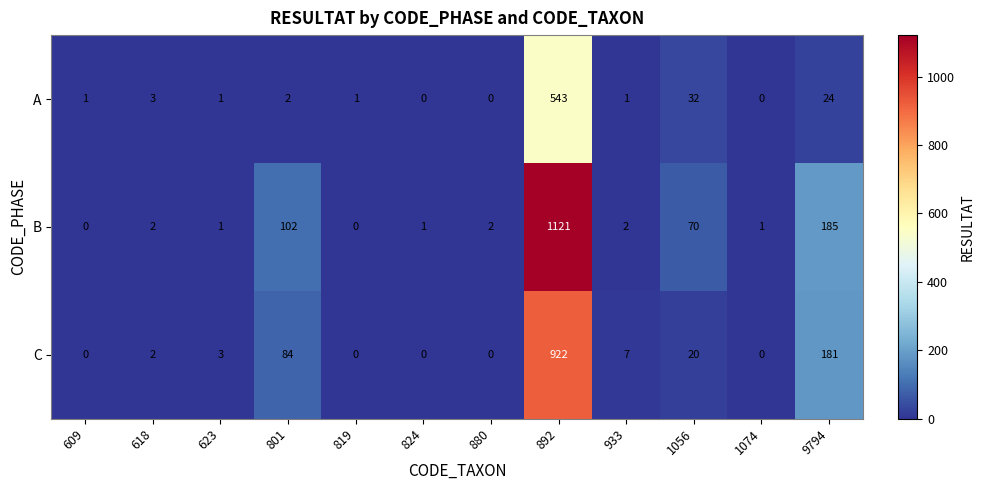

How many distinct data groups are displayed?

3